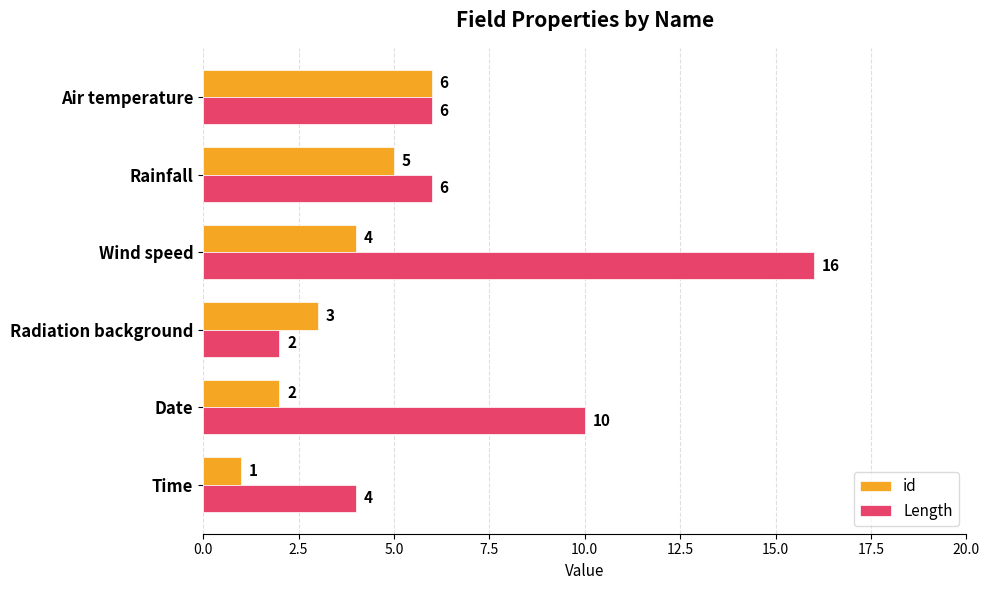

What is the average value of the id series?

4